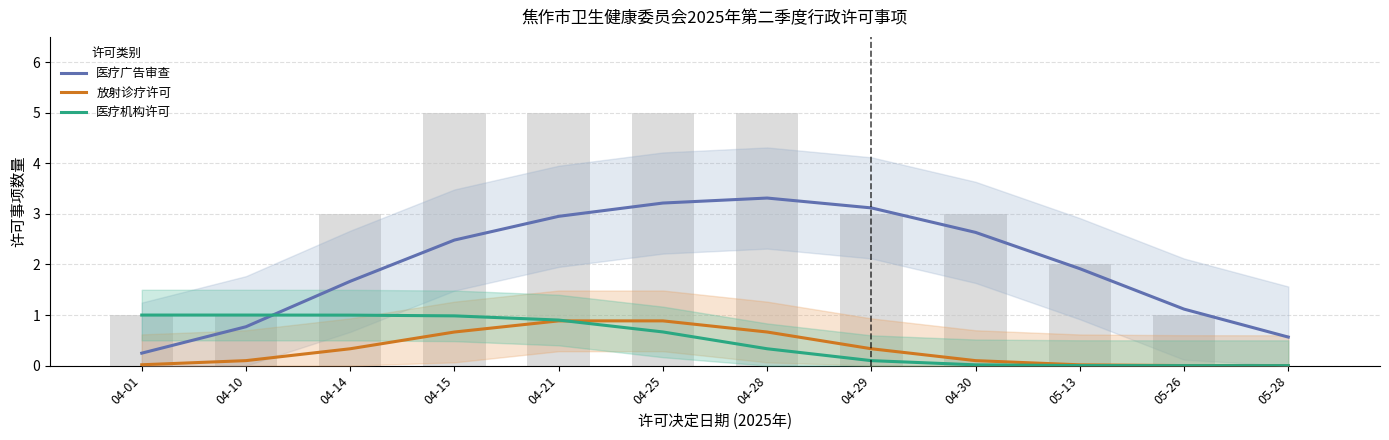

True or false: 医疗广告审查 has a value of 1.0 at 05-13.

False